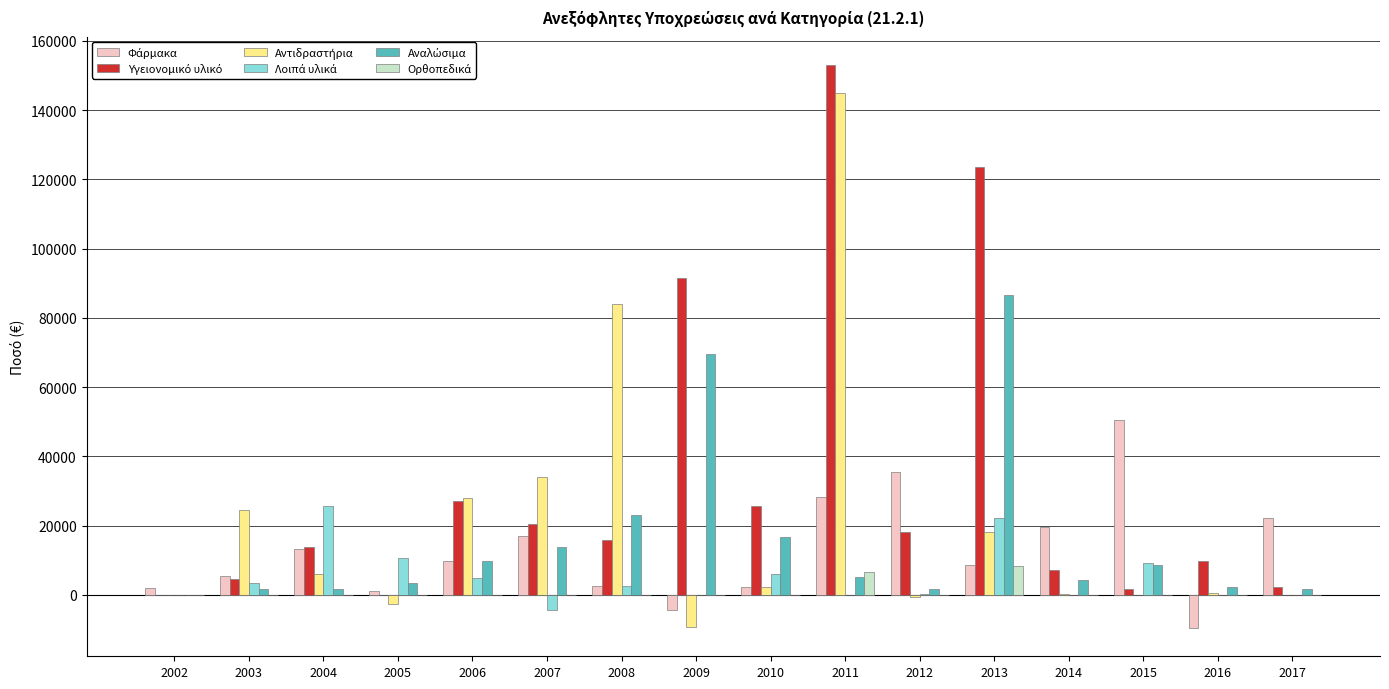

What is the spread (max minus min) of values at 2005?

13421.3